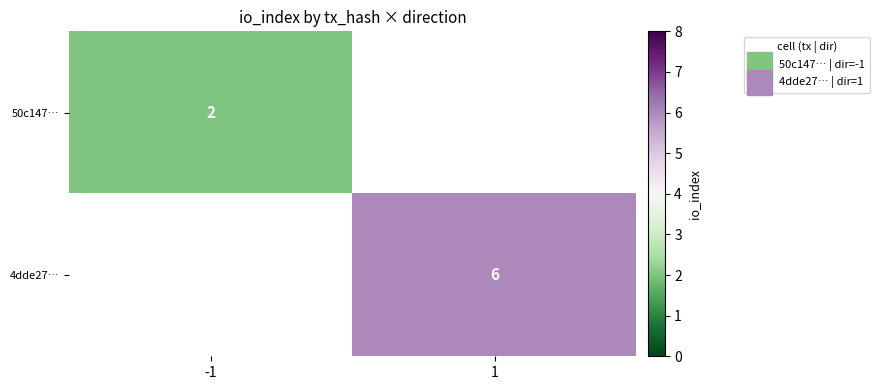

What is the maximum value for 50c147…?

2.0